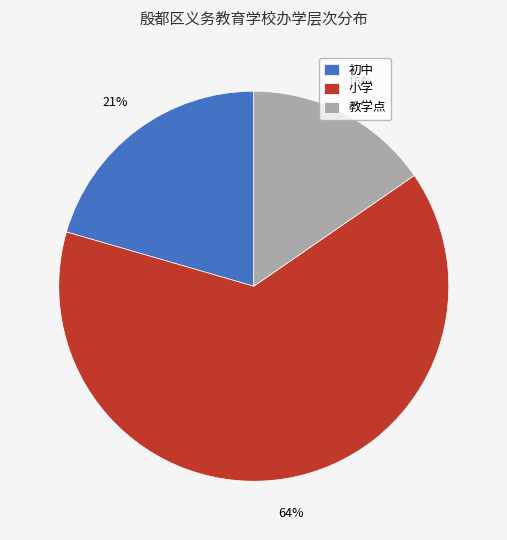

Which has a higher value, 小学 or 初中?

小学